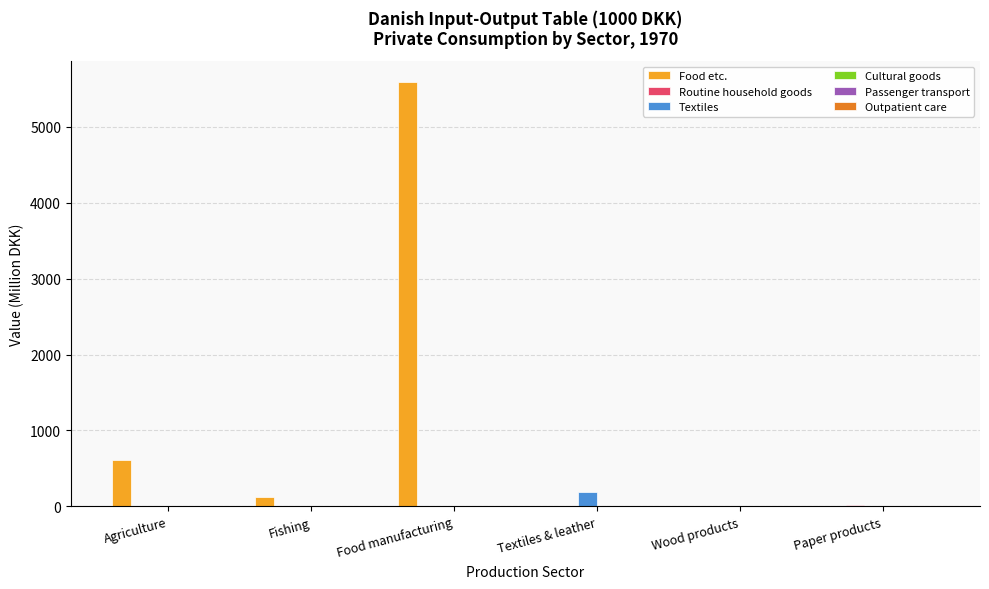

How many groups of bars are there?

6